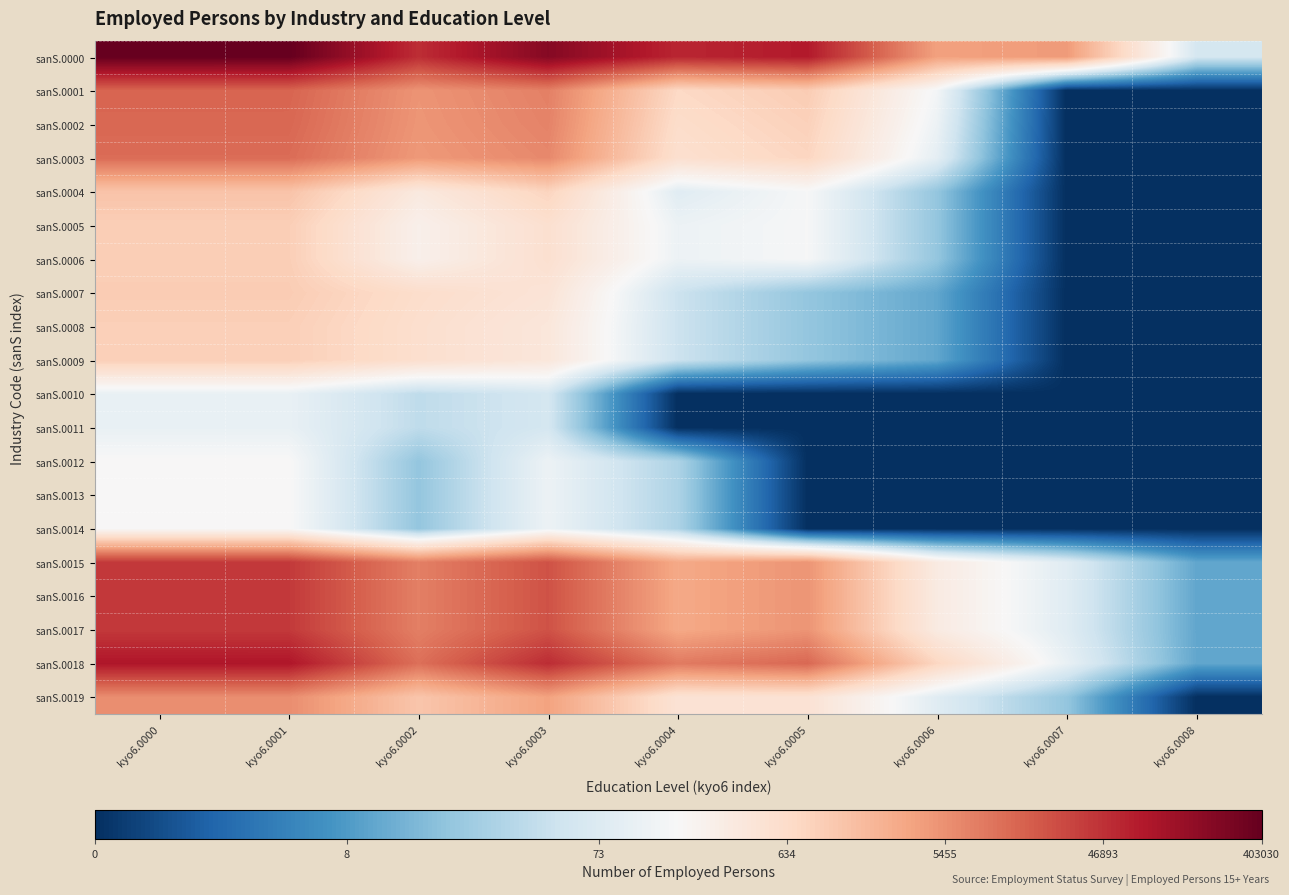

Rank the series at kyo6.0001 from highest to lowest value.

sanS.0000, sanS.0018, sanS.0015, sanS.0016, sanS.0017, sanS.0001, sanS.0002, sanS.0003, sanS.0019, sanS.0004, sanS.0007, sanS.0005, sanS.0006, sanS.0008, sanS.0009, sanS.0012, sanS.0013, sanS.0014, sanS.0010, sanS.0011